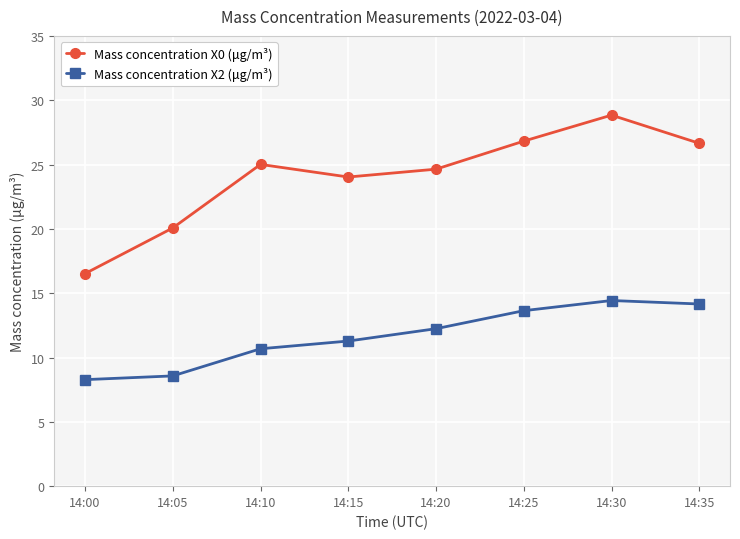

The Mass concentration X0 (μg/m³) series shows 19.9 at 14:30. True or false?

False